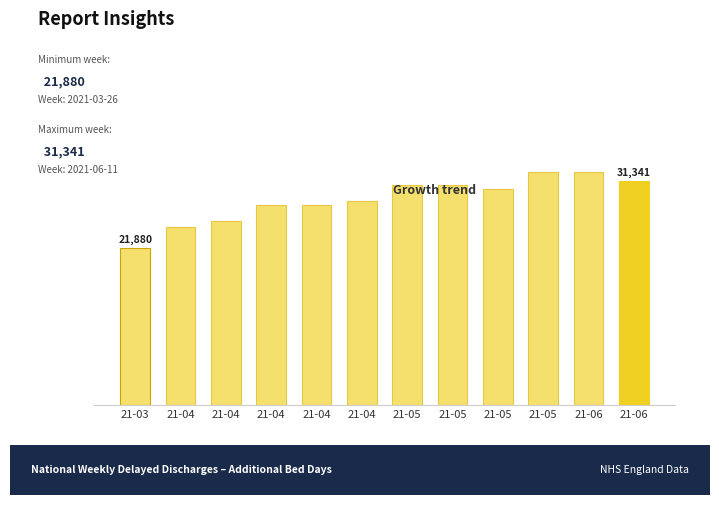

Reading left to right, what are all the values shown in this chart?

21-03=21880	21-04=24903	21-04=25671	21-04=27931	21-04=27943	21-04=28490	21-05=30774	21-05=30731	21-05=30224	21-05=32544	21-06=32548	21-06=31341